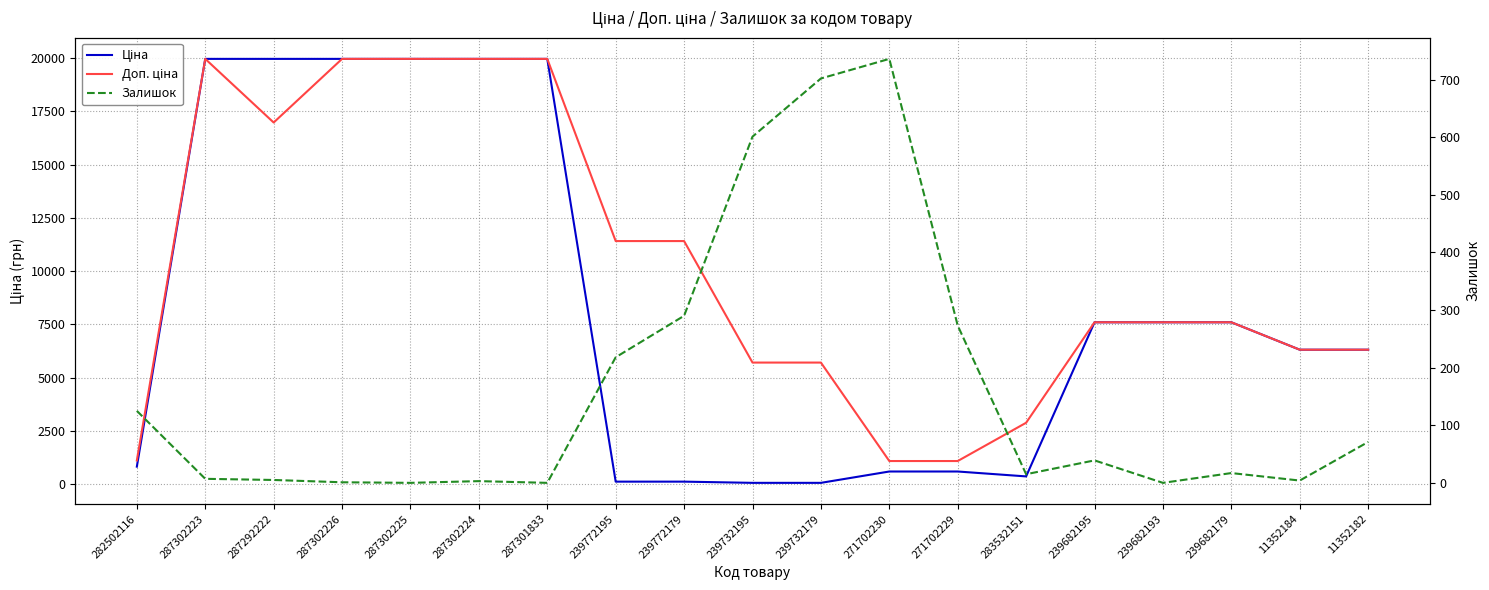

What is the label of the 14th point from the right?

287302224